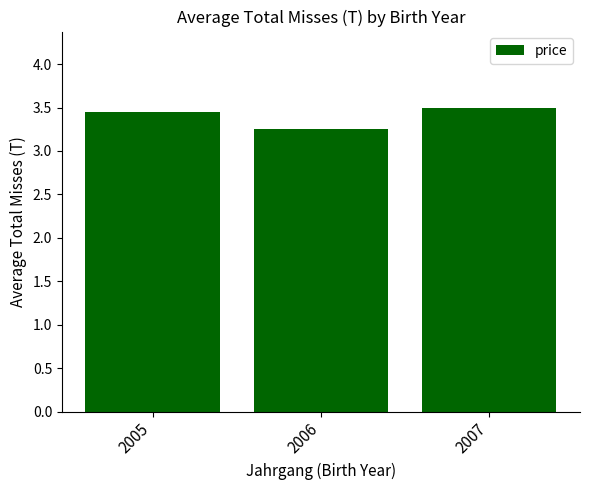

What is the sum of all values?

10.2